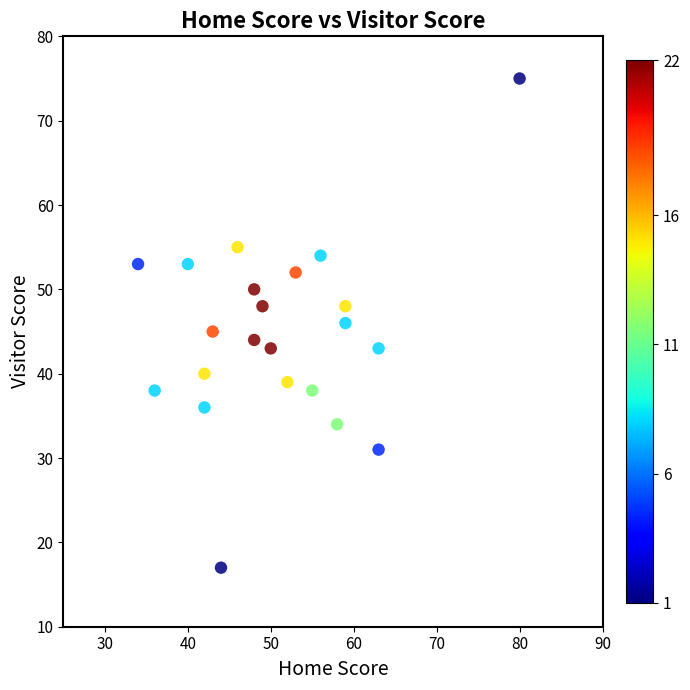

What is the range of Y values (max minus min)?

58